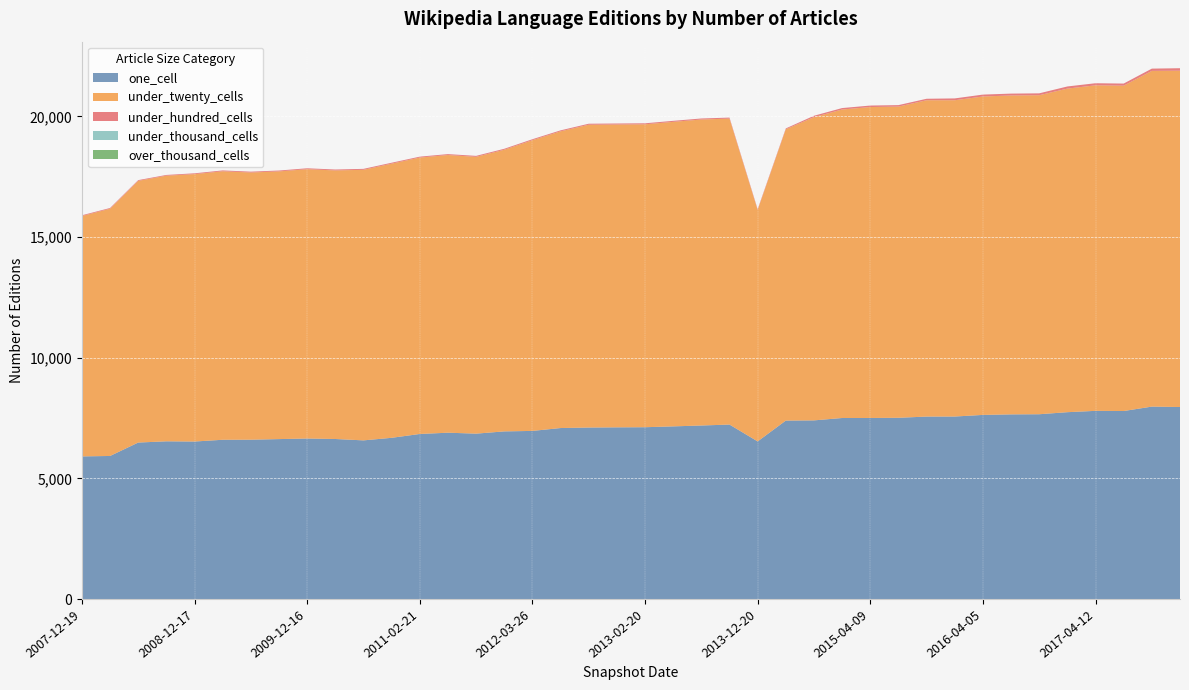

Reading left to right, transcribe all the data shown in this chart.

one_cell: 5914	5932	6488	6539	6530	6603	6606	6631	6655	6635	6578	6684	6843	6896	6857	6950	6970	7089	7110	7118	7123	7158	7194	7233	6535	7398	7406	7505	7506	7514	7564	7566	7633	7655	7661	7746	7801	7794	7977	7960
under_twenty_cells: 9959	10243	10842	11005	11078	11124	11070	11091	11158	11127	11210	11359	11452	11504	11468	11669	12045	12293	12545	12546	12550	12616	12678	12676	9587	12070	12563	12781	12883	12893	13106	13104	13193	13212	13217	13407	13487	13480	13909	13934
under_hundred_cells: 31	31	31	31	35	35	35	36	38	38	39	38	38	38	40	40	40	40	42	42	42	43	42	42	34	35	58	60	61	61	61	76	78	78	78	88	87	87	94	103
under_thousand_cells: 0	0	0	0	0	0	0	0	0	0	0	0	0	0	0	0	0	0	0	0	0	0	0	0	0	0	0	0	0	0	0	0	0	0	0	0	0	0	0	0
over_thousand_cells: 0	0	0	0	0	0	0	0	0	0	0	0	0	0	0	0	0	0	0	0	0	0	0	0	0	0	0	0	0	0	0	0	0	0	0	0	0	0	0	0